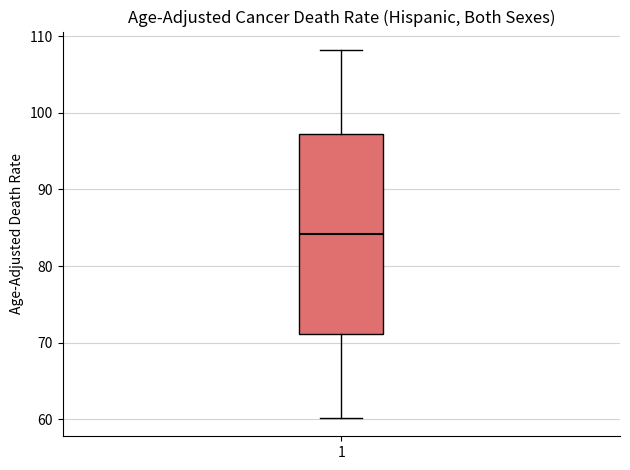

Where does the lower whisker of the box at x = 1 end on the y-axis? The values are not printed on the chart, so give them approximately, as read against the axis.

60